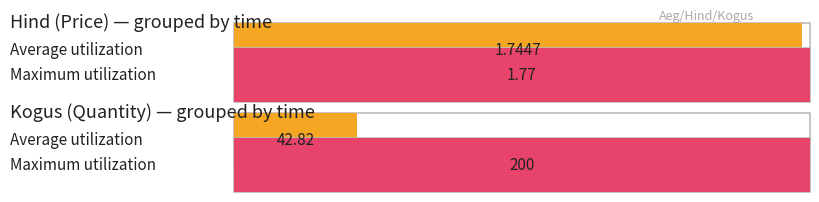

Which series has the largest range (max minus min)?

Kogus